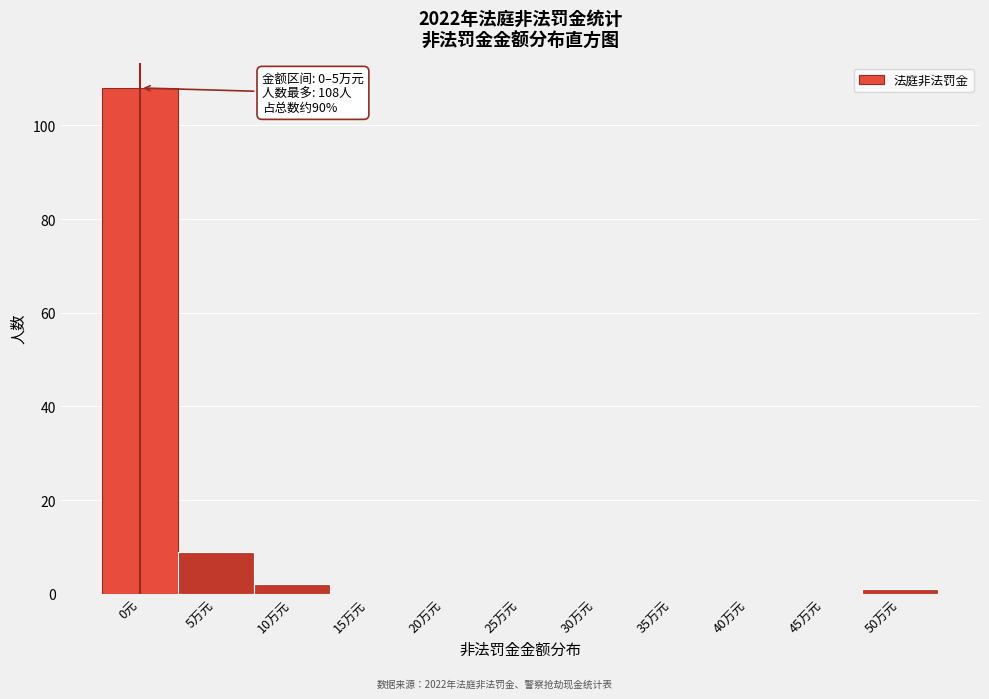

Reading right to left, extract all data points from this chart.

50万元=1	45万元=0	40万元=0	35万元=0	30万元=0	25万元=0	20万元=0	15万元=0	10万元=2	5万元=9	0元=108